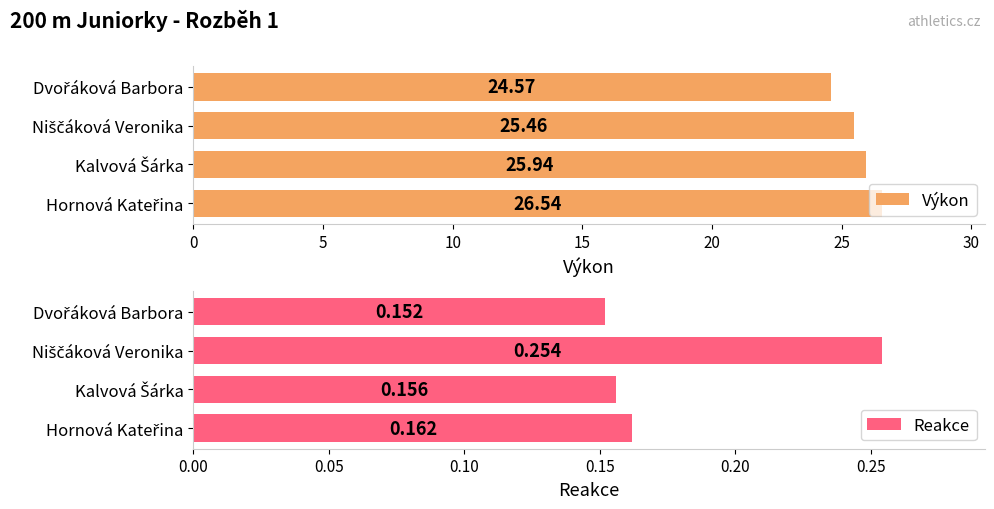

What is the average value of the Výkon series?

25.6